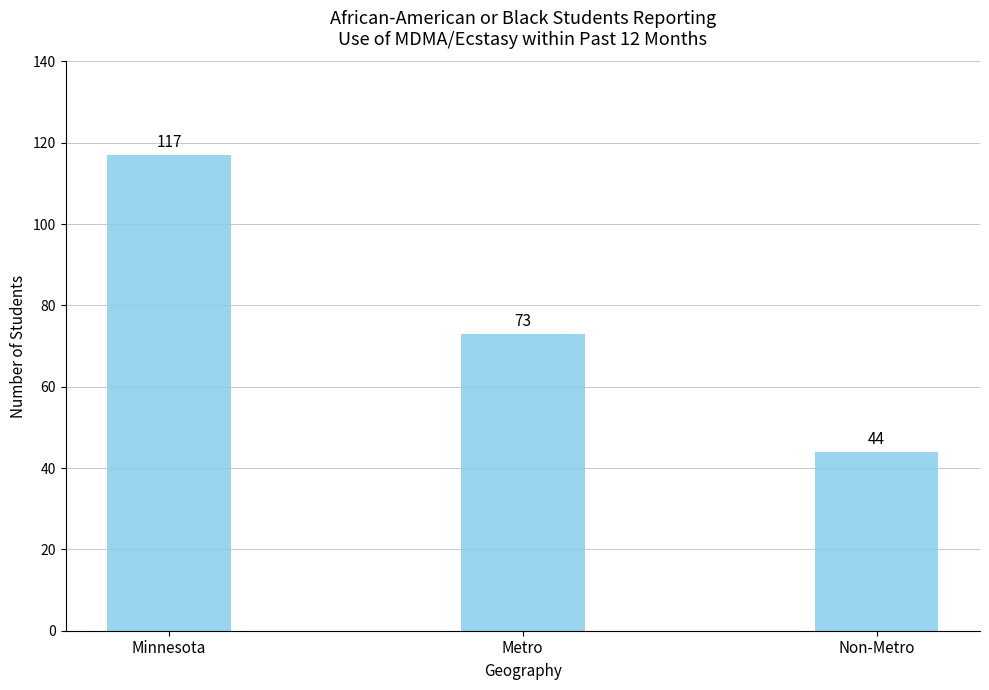

What position from the right is Minnesota?

3